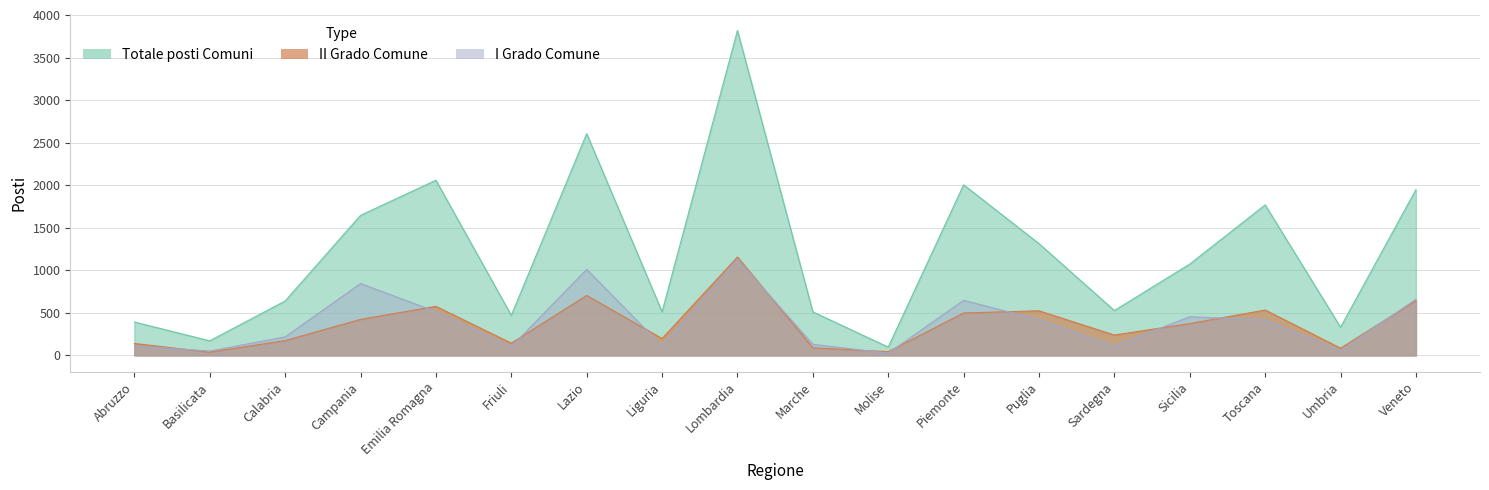

What is the lowest value of the II Grado Comune series?

38